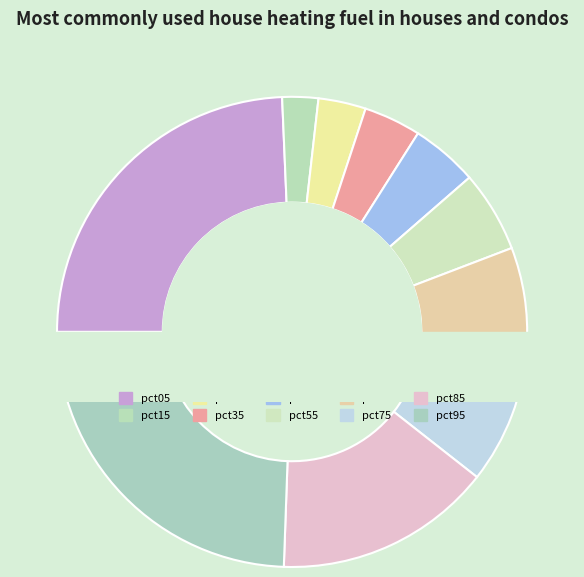

Is pct45 the majority of the pie?

No